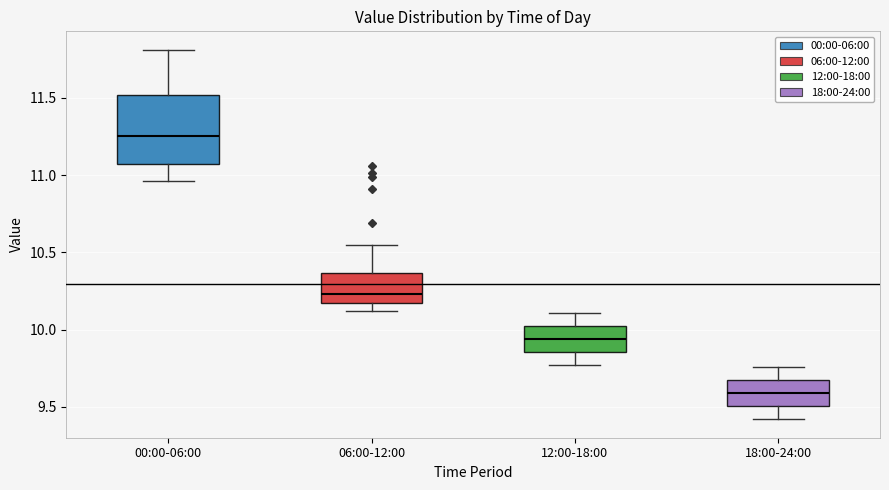

Where is the lower edge of the box for 06:00-12:00 on the y-axis? The values are not printed on the chart, so give them approximately, as read against the axis.

10.15